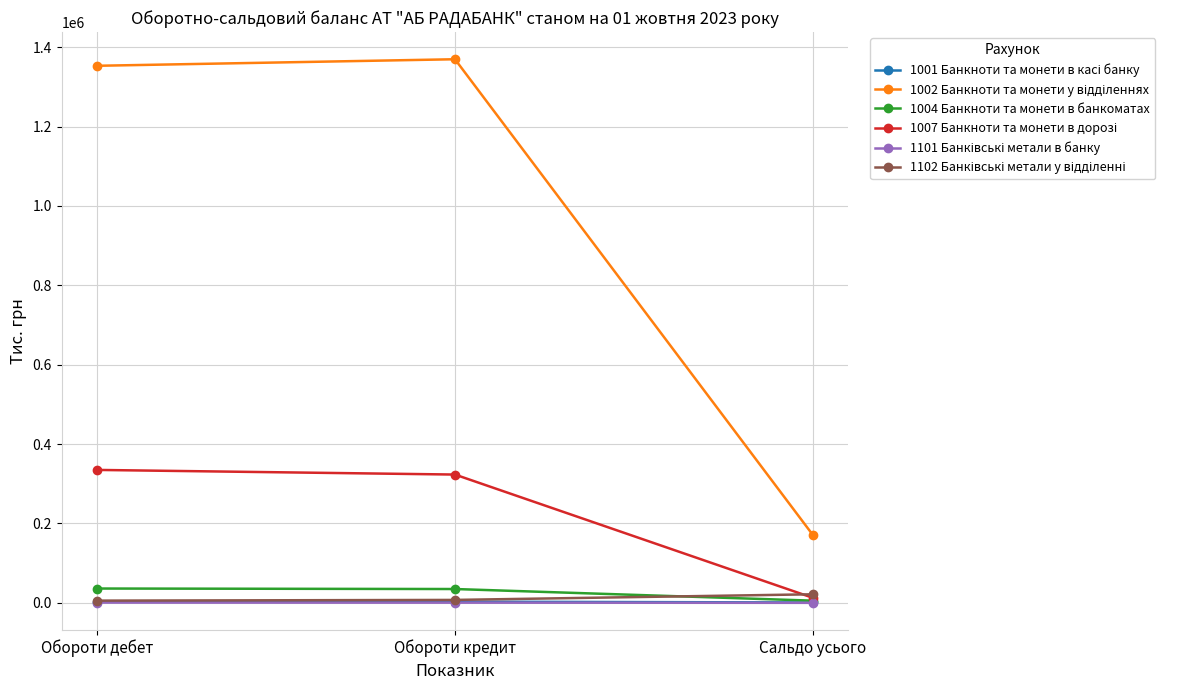

What is the label of the 1st point from the right?

Сальдо усього